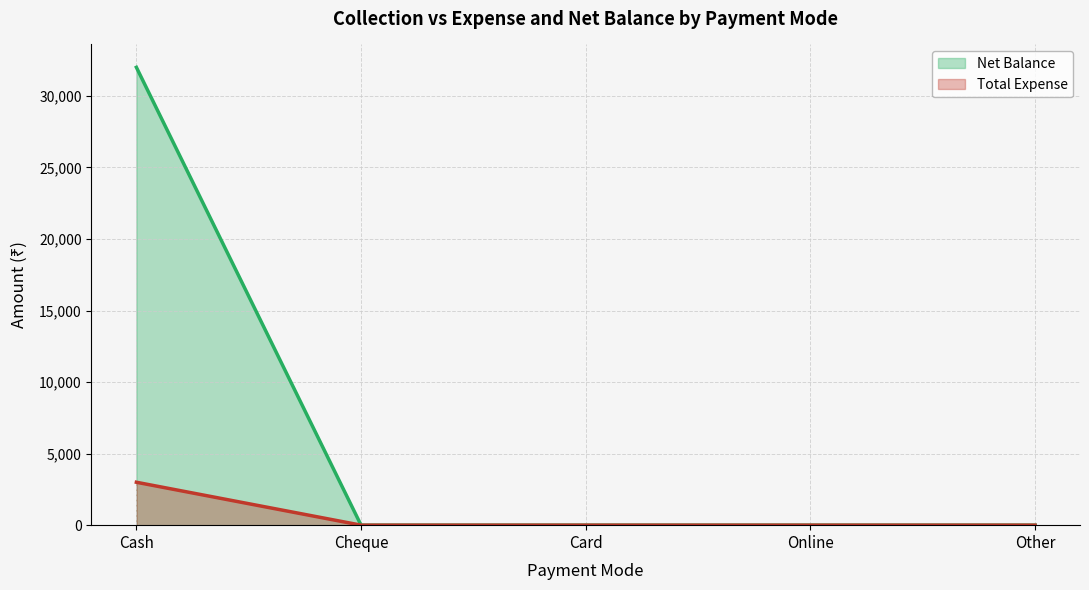

At which category is the sum across all series the highest?

Cash